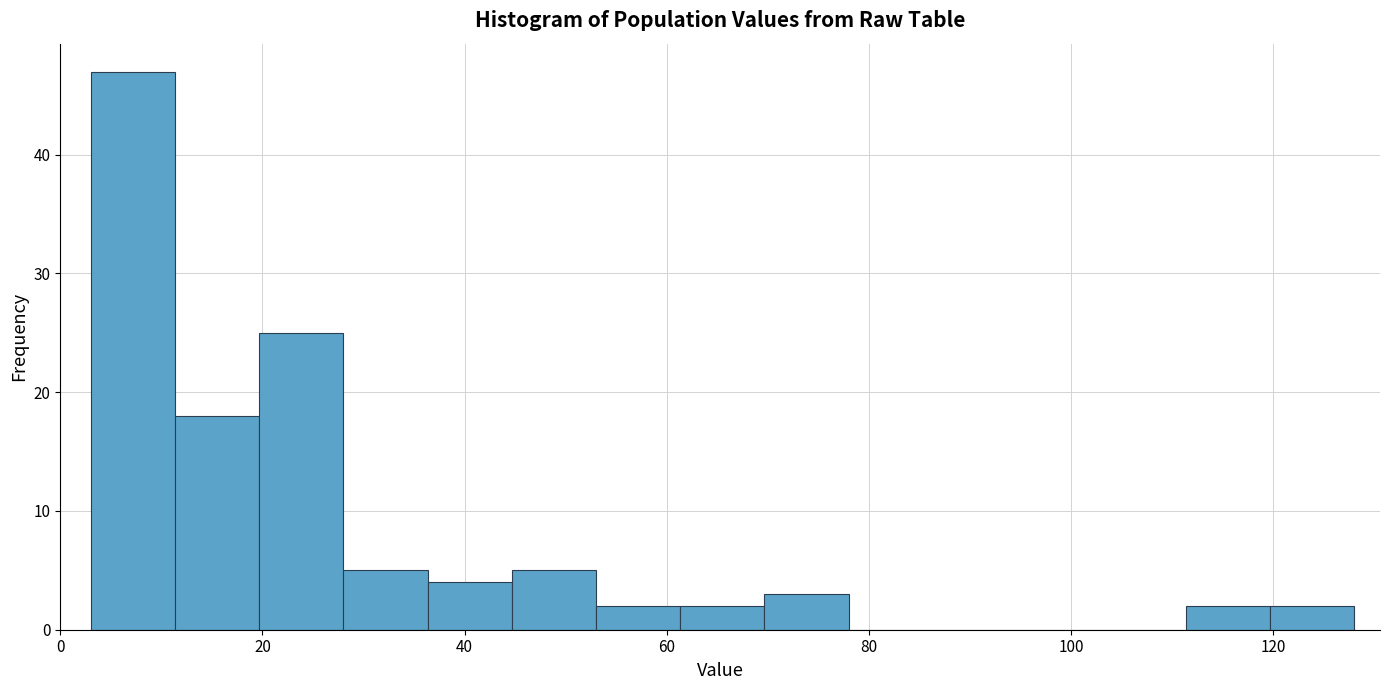

Which range on the x-axis has the tallest bar?

4 to 12